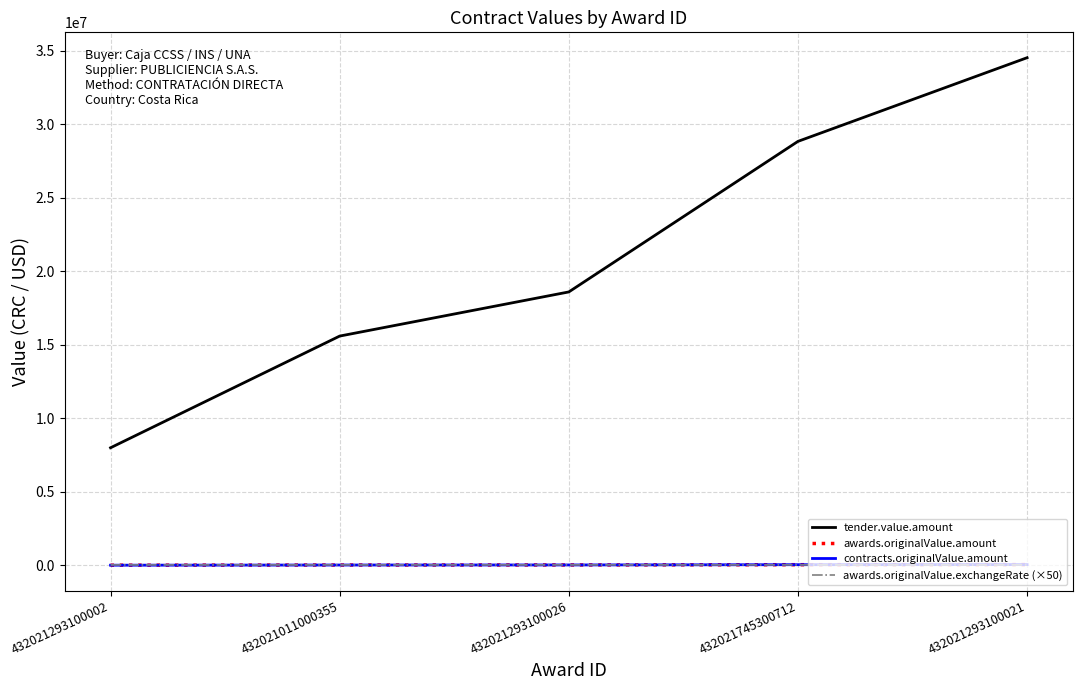

How many values in the awards.originalValue.amount series are below 28277?

2